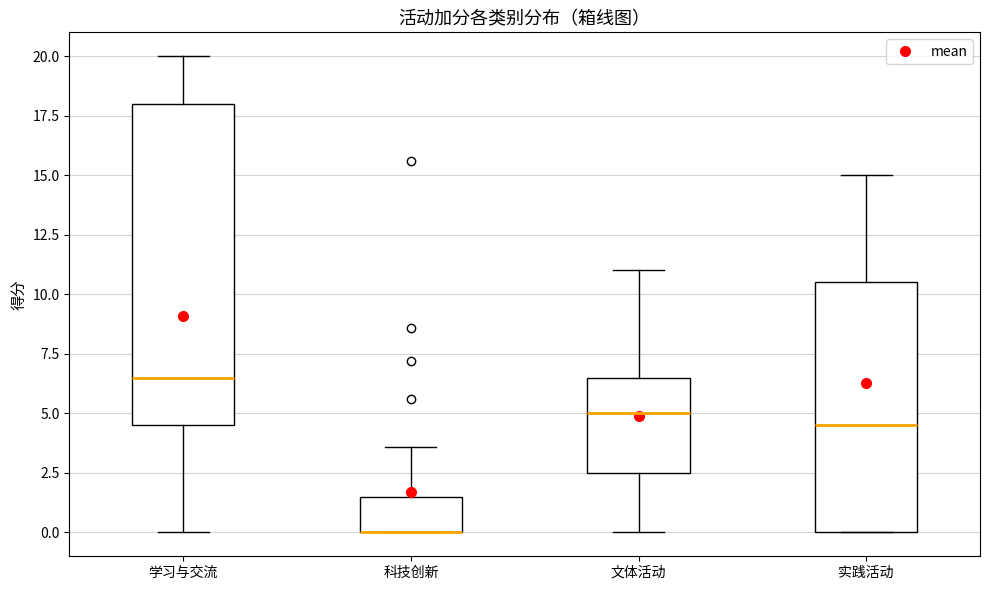

Which box is the tallest, from its lower edge to its upper edge?

学习与交流